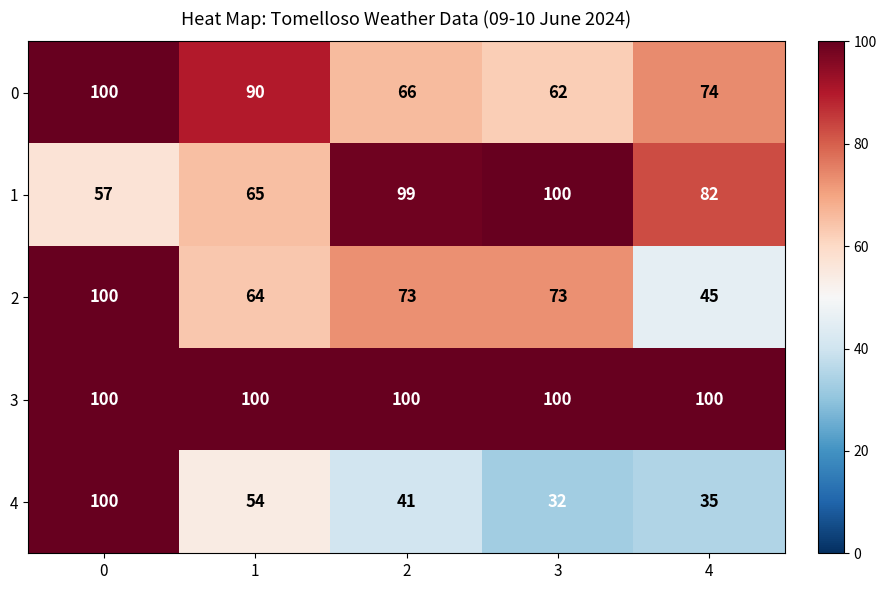

Rank the series at 4 from highest to lowest value.

3, 1, 0, 2, 4